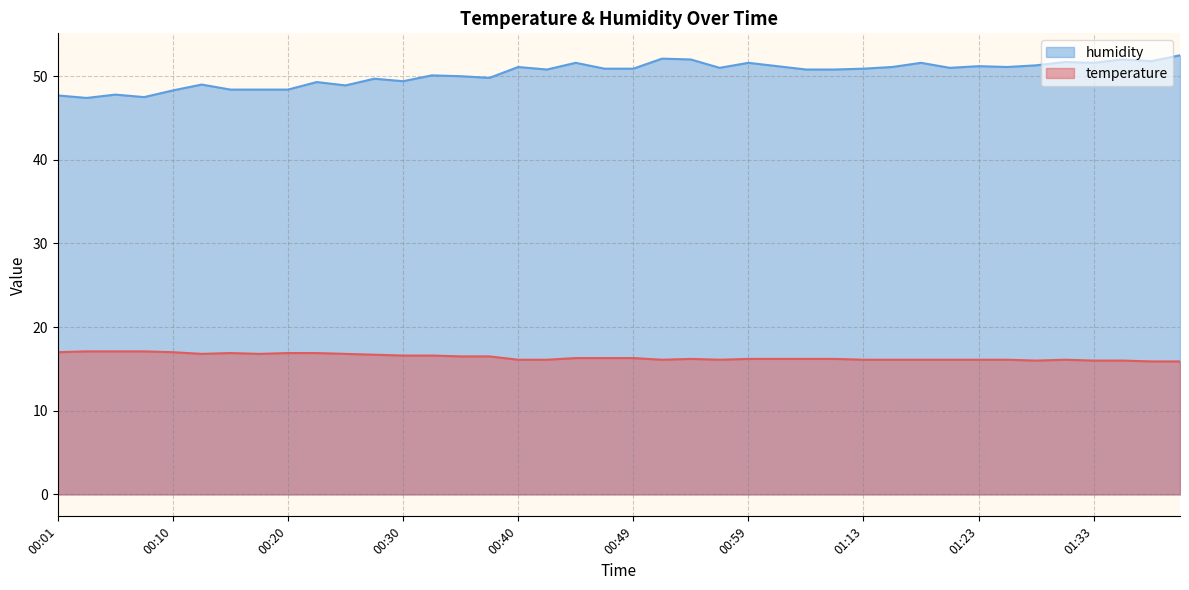

How many values in the humidity series exceed 50?

25